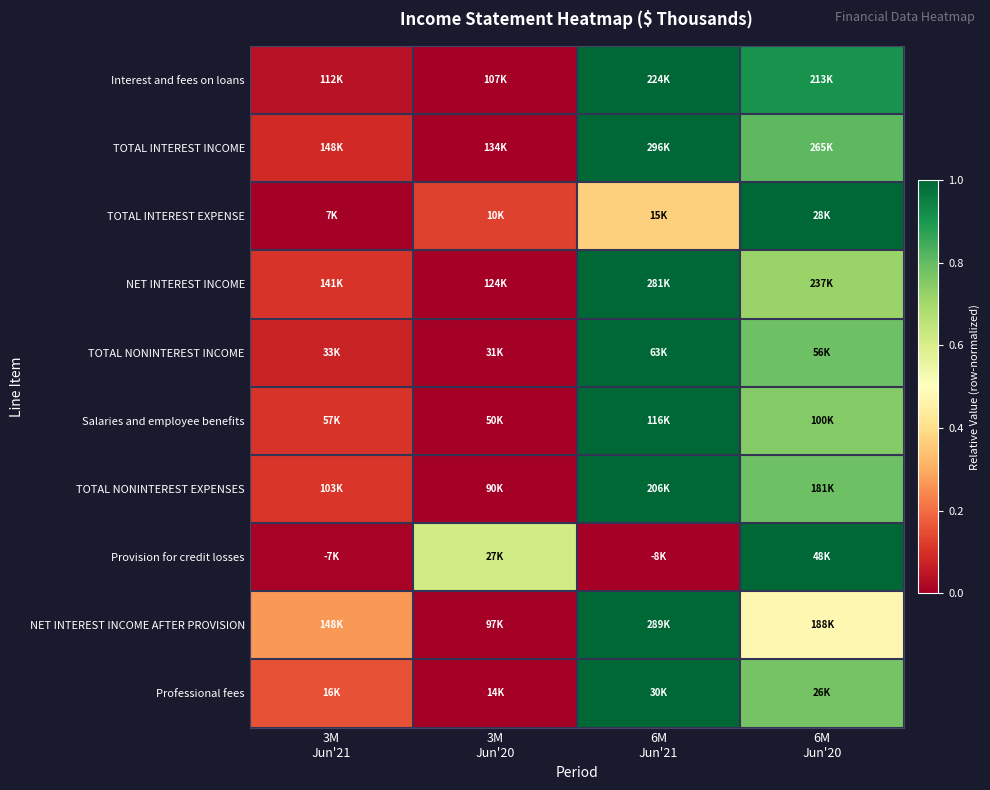

Which label corresponds to the largest value in the chart?

6M
Jun'21